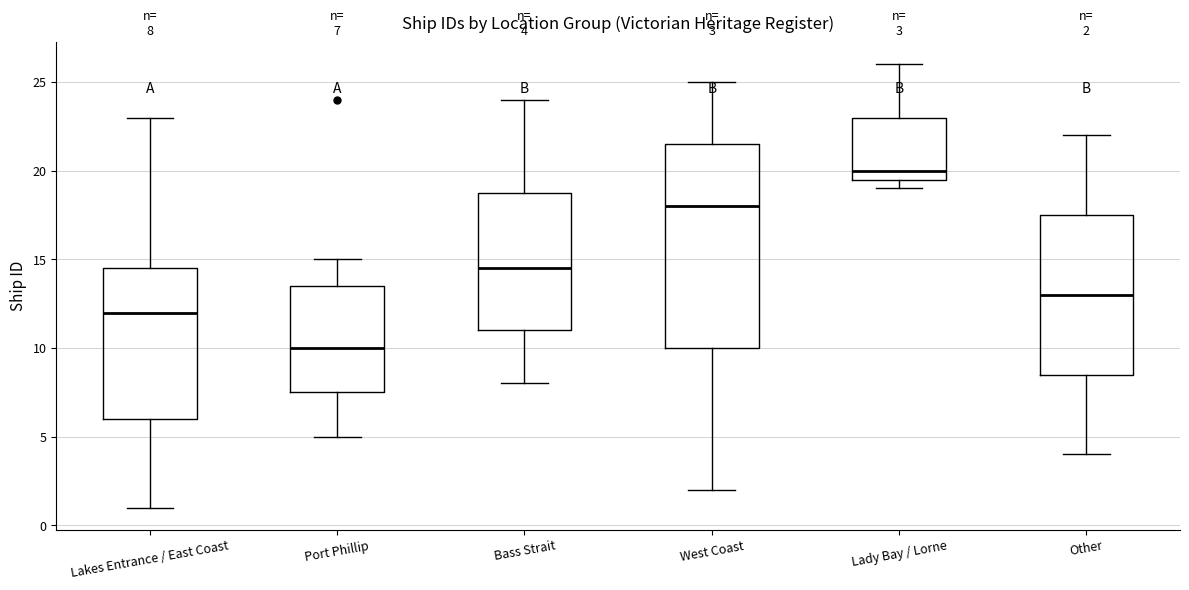

Which box is the tallest, from its lower edge to its upper edge?

West Coast